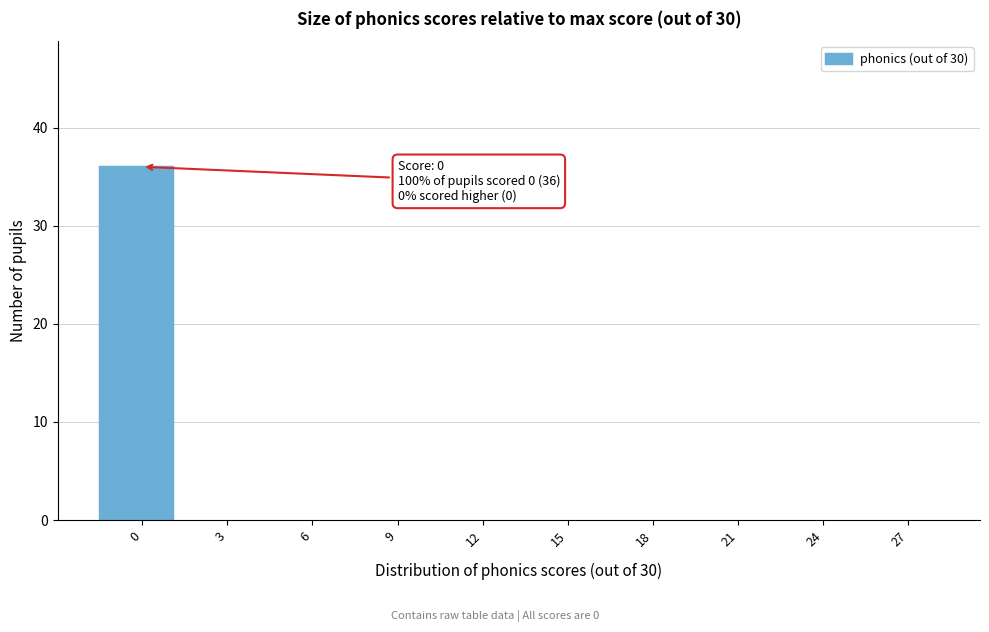

Reading left to right, list all the values displayed in this chart.

0=36	3=0	6=0	9=0	12=0	15=0	18=0	21=0	24=0	27=0